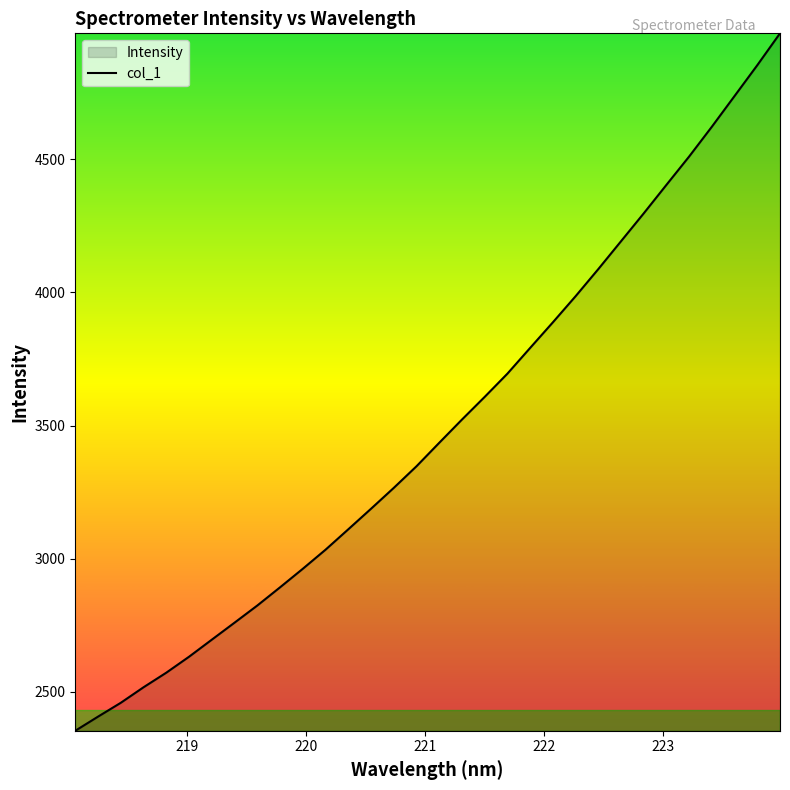

What is the average value?

3488.4